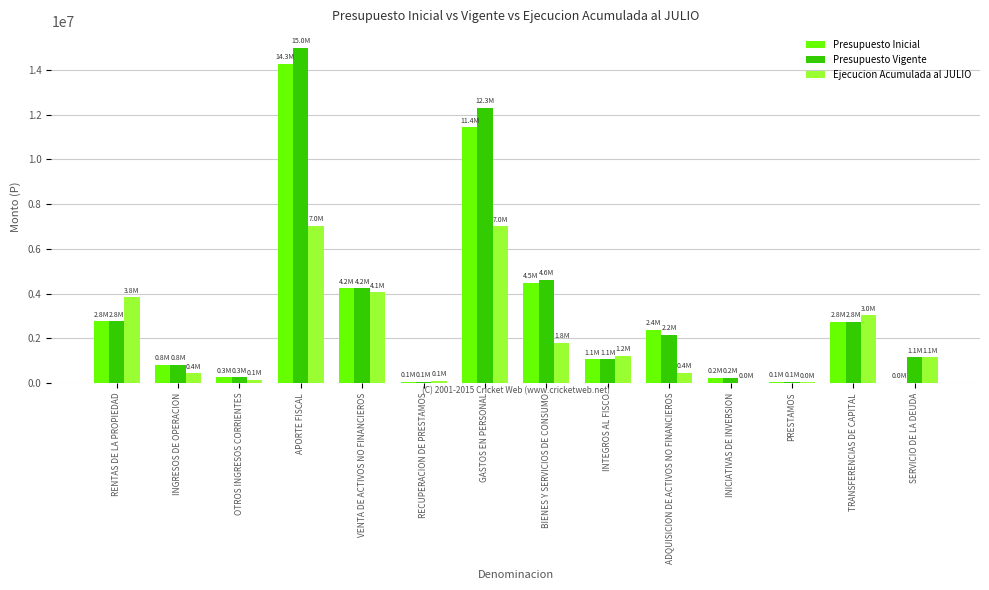

What is the sum of all Presupuesto Vigente values?

47404618